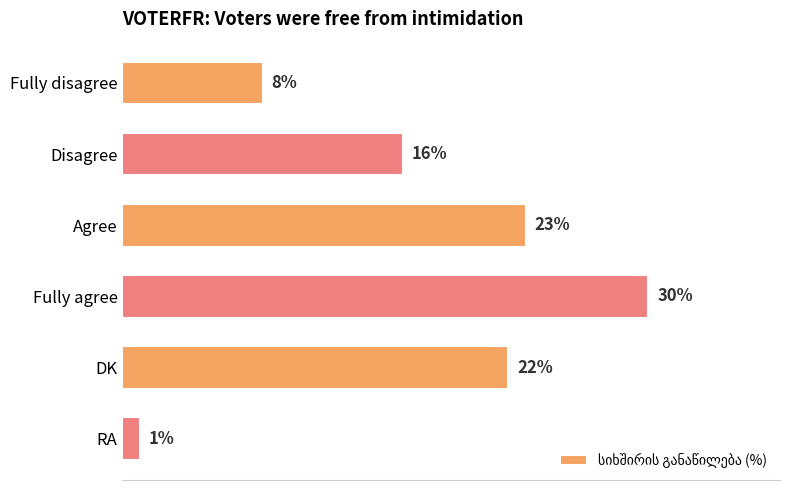

What is the label of the 5th bar from the bottom?

Disagree